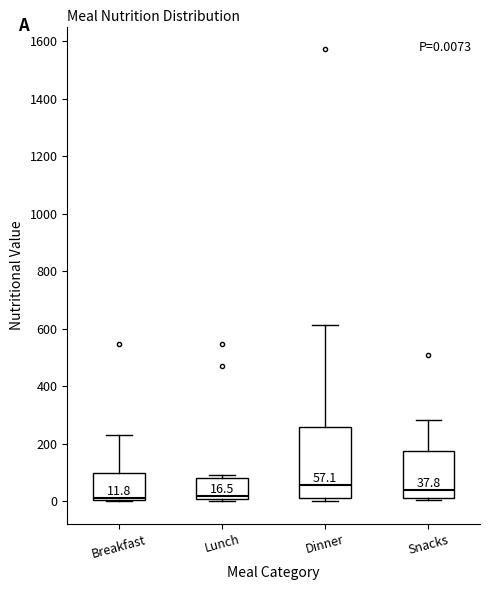

Which box is the tallest, from its lower edge to its upper edge?

Dinner